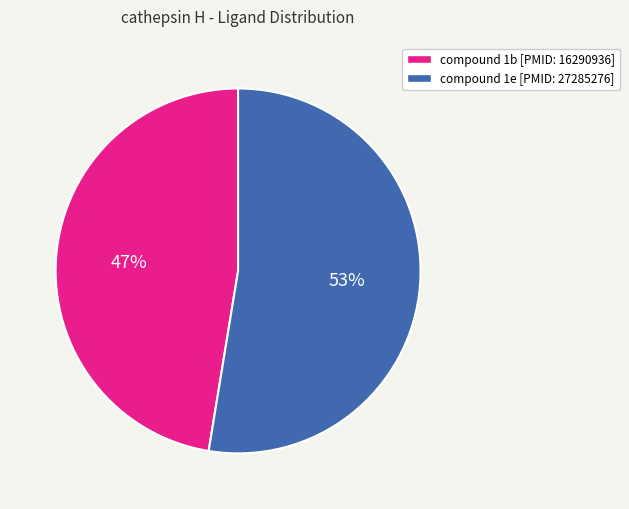

To the nearest percent, what portion does compound 1b [PMID: 16290936] represent?

47%